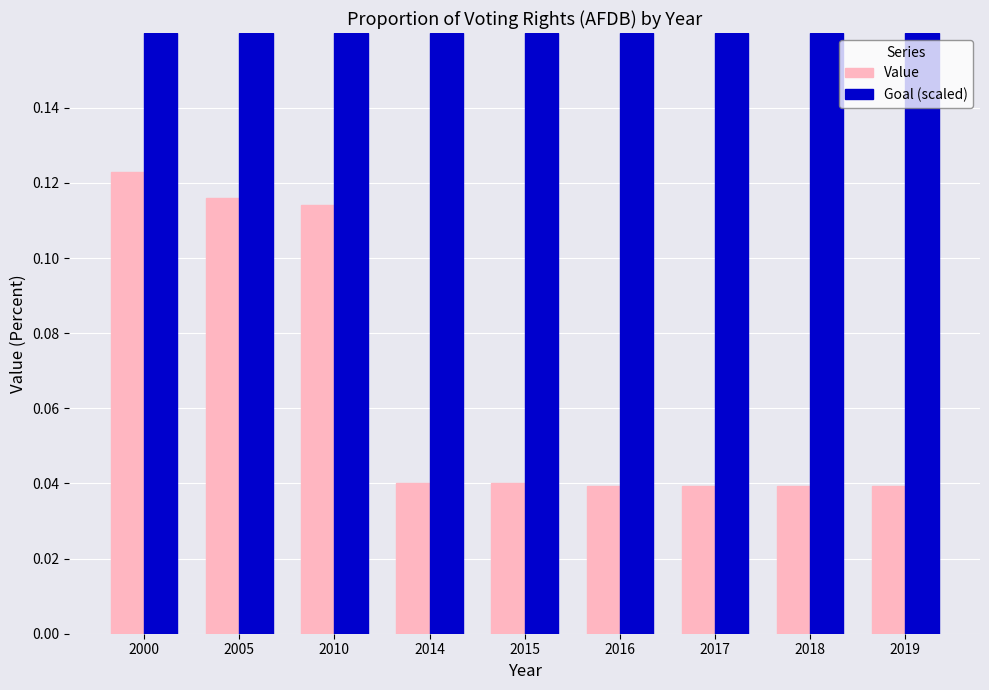

Which series changed the most between 2005 and 2016?

Value